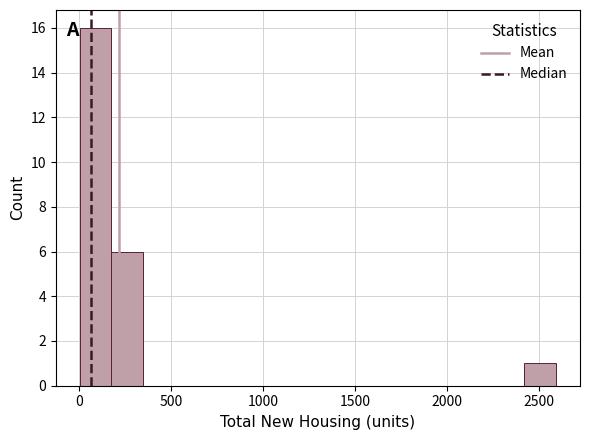

Around what value on the x-axis is the tallest bar? Give the approximate position of its centre, as read against the axis.

100